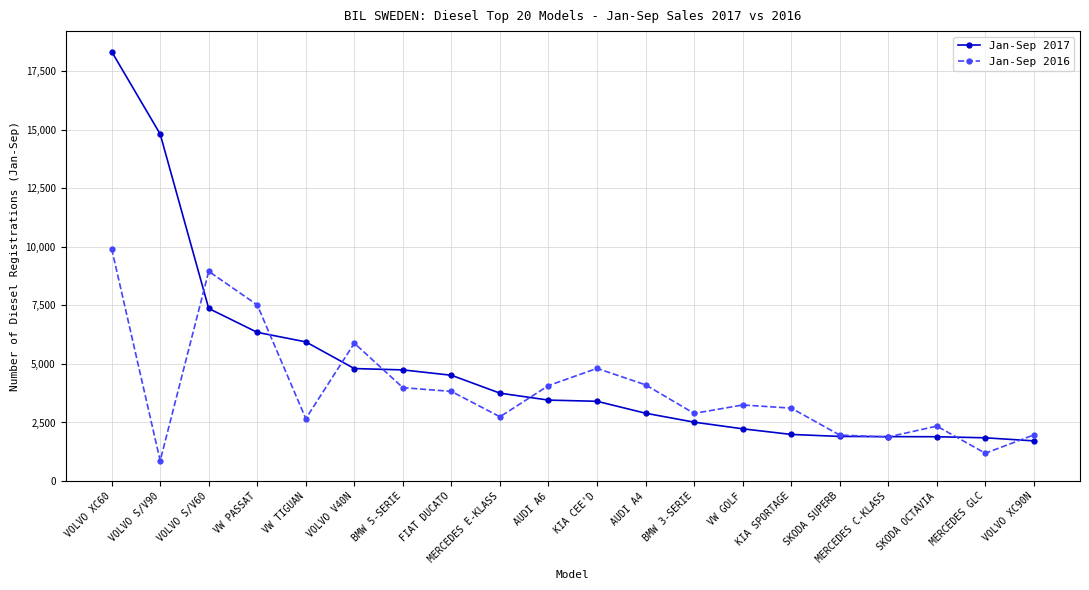

Rank the series by their maximum value, from lowest to highest.

Jan-Sep 2016, Jan-Sep 2017